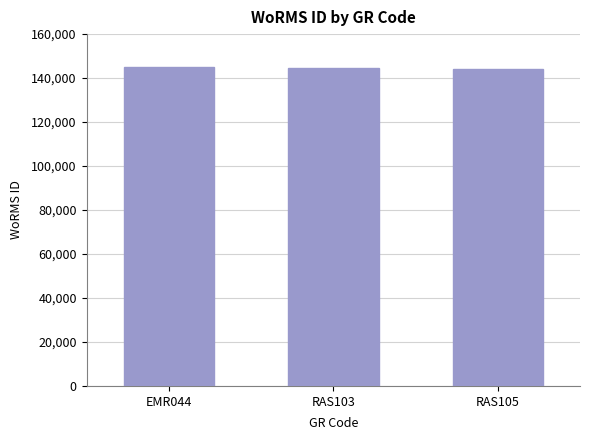

What position from the left is EMR044?

1